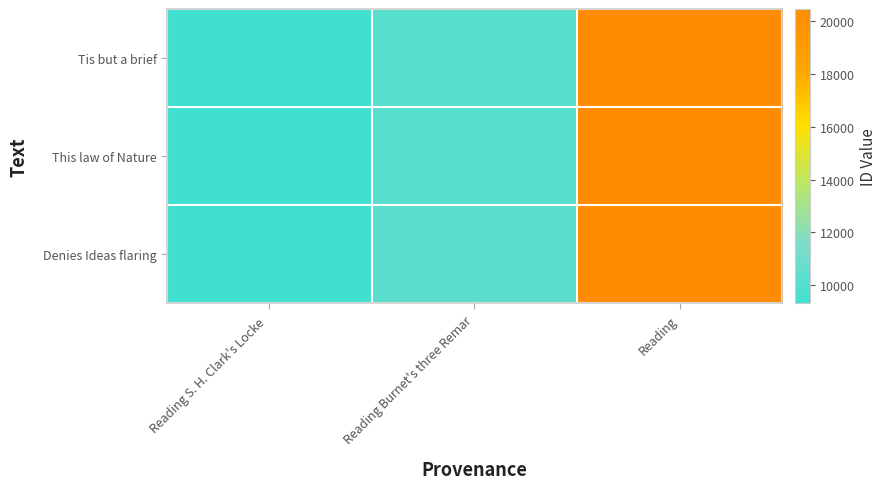

Which has a higher value, Reading S. H. Clark's Locke  or Reading Burnet's three Remar?

Reading Burnet's three Remar